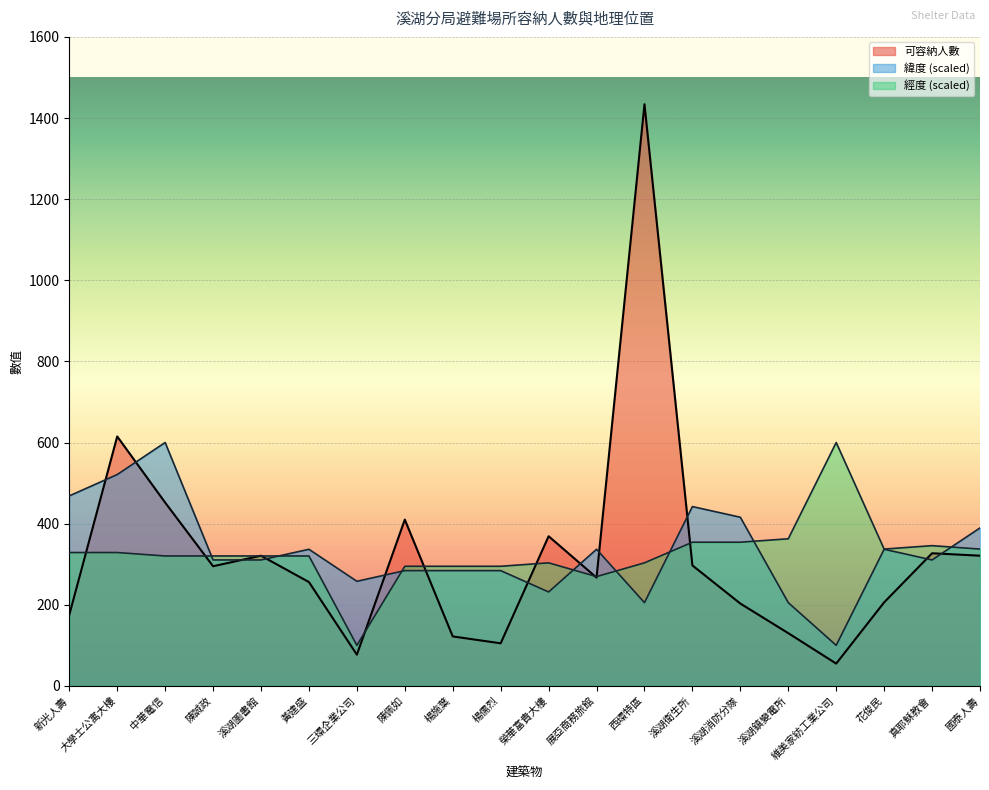

How many lines are shown in the chart?

3